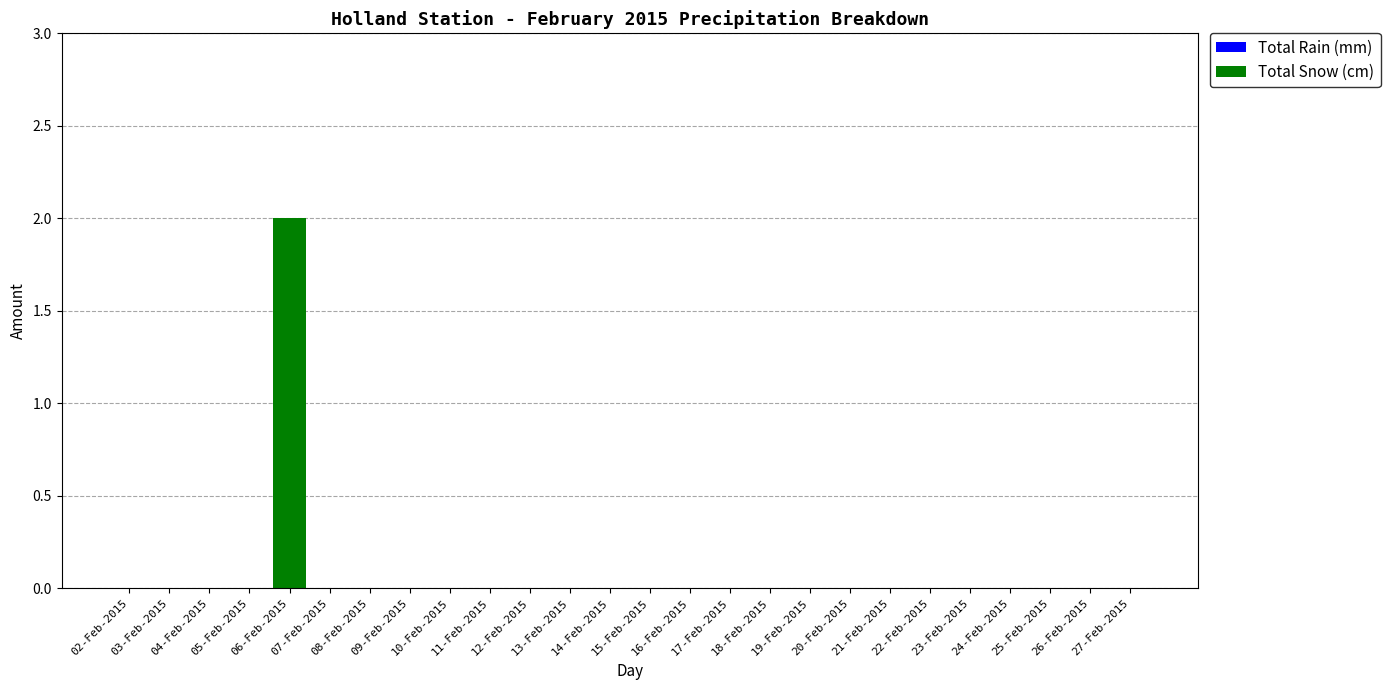

Count the number of data series in this chart.

1